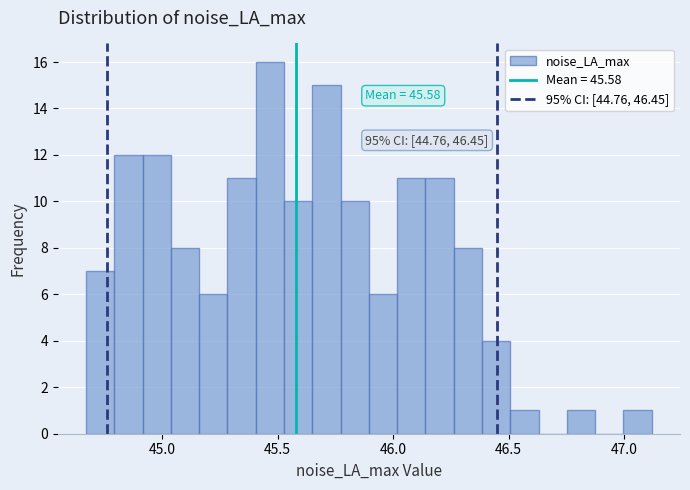

Read against the x-axis, roughly where is the centre of the tallest bar?

45.45